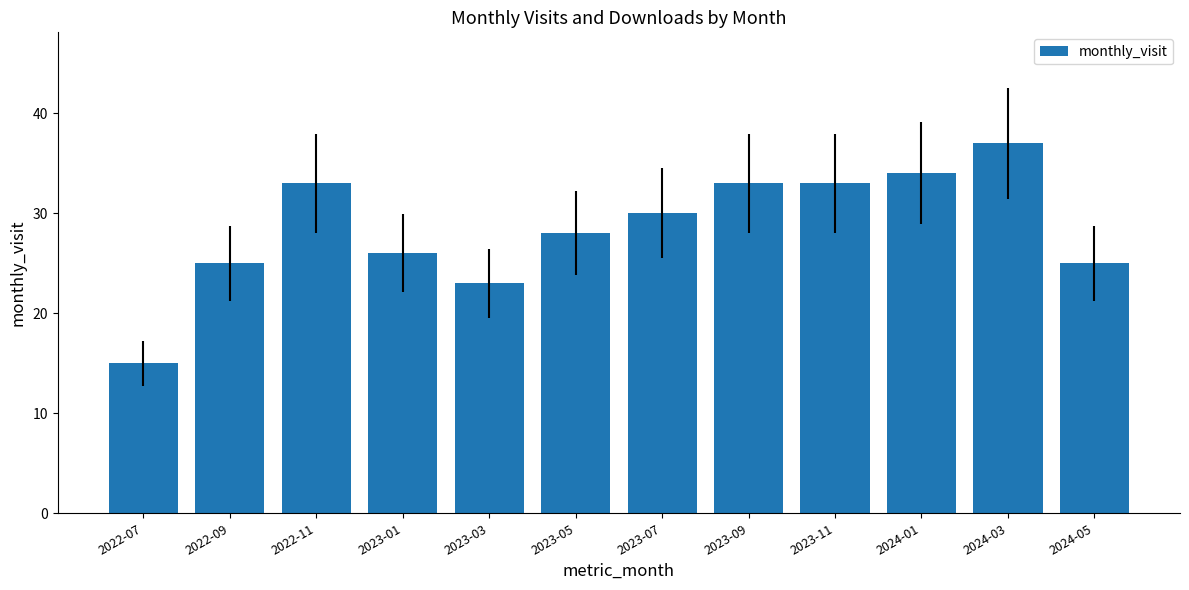

Does the chart contain stacked bars?

No